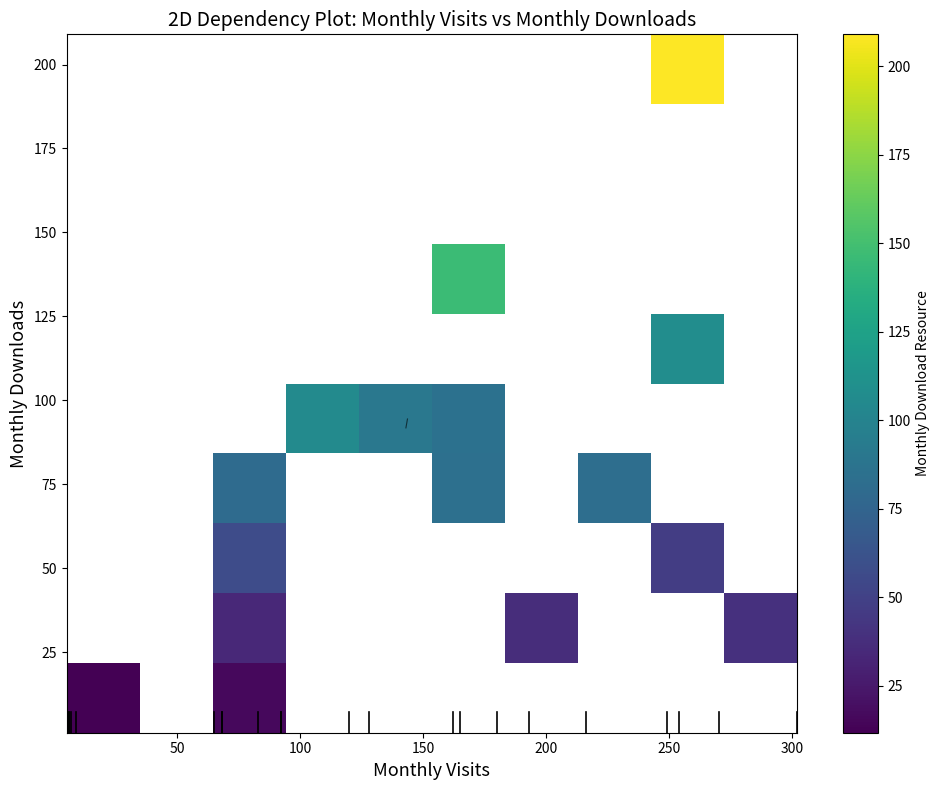

How many distinct data groups are displayed?

10